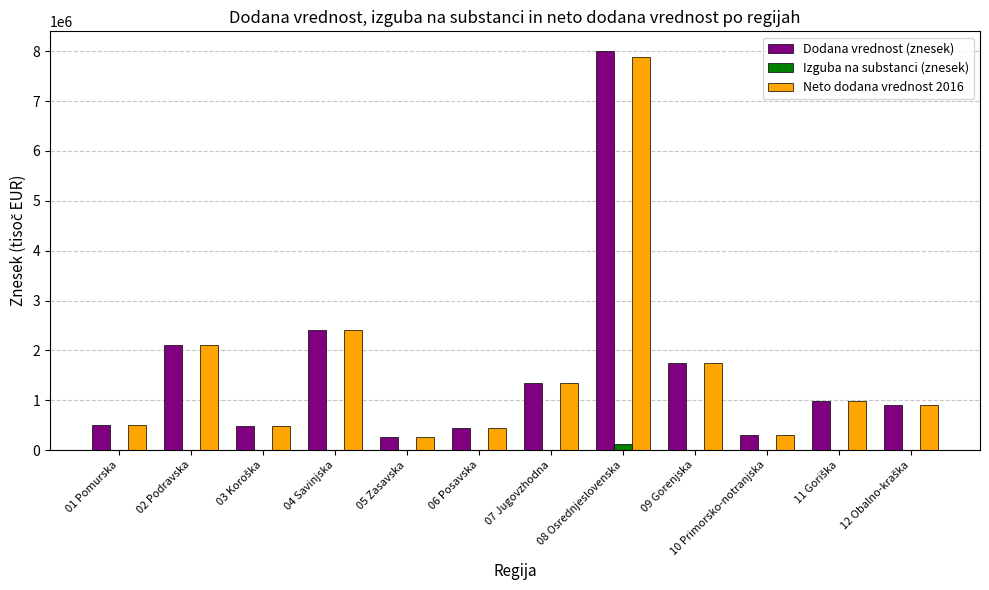

What is the highest value of the Dodana vrednost (znesek) series?

8000372.1